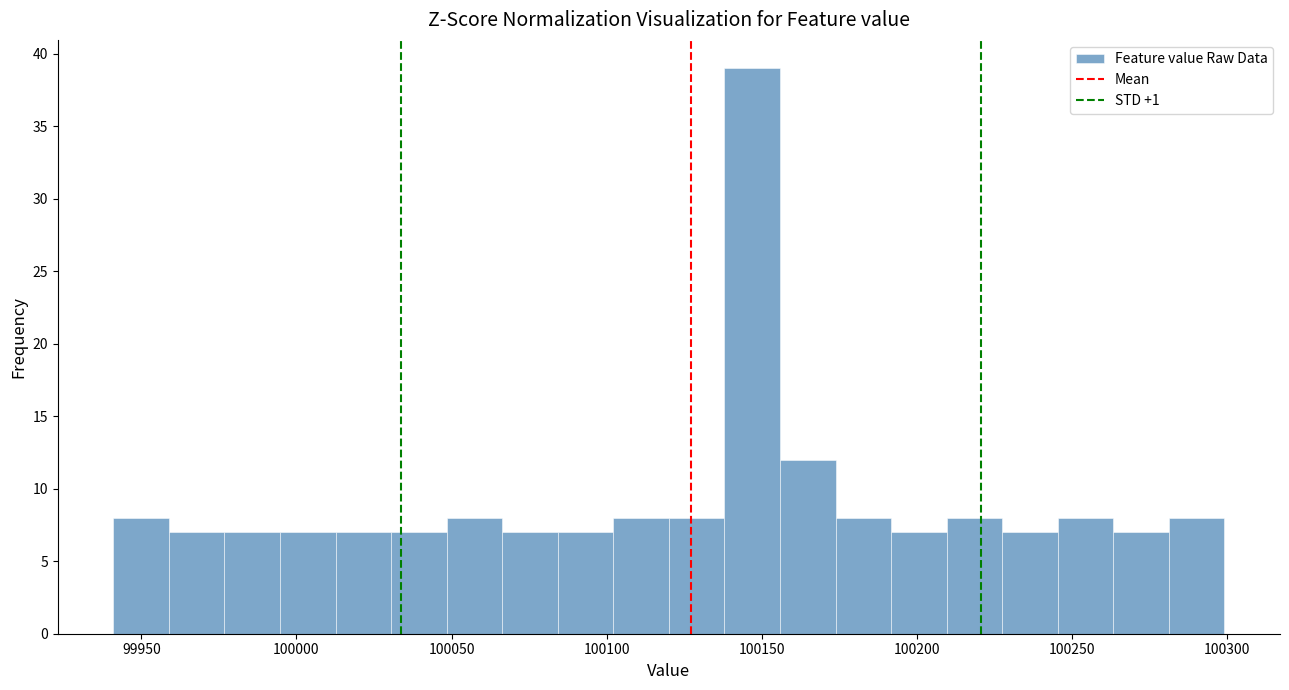

Around what value on the x-axis is the tallest bar? Give the approximate position of its centre, as read against the axis.

100145